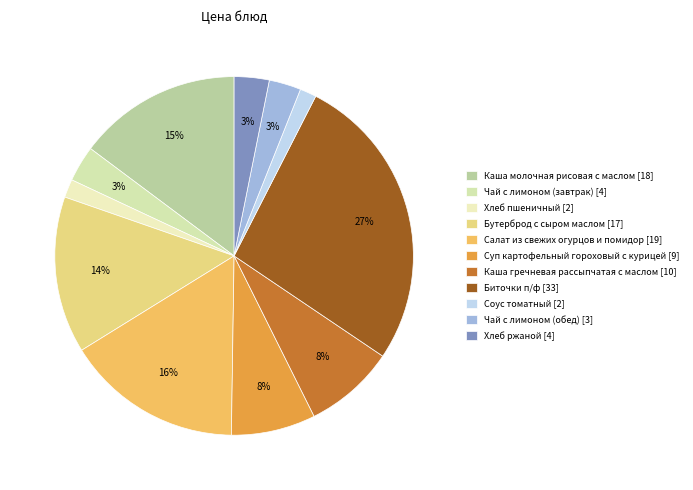

Is the sum of Суп картофельный гороховый с курицей and Салат из свежих огурцов и помидор greater than half?

No